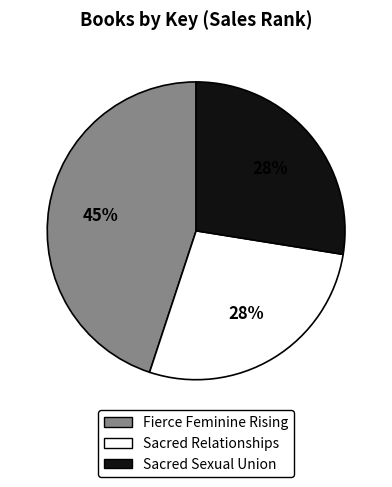

The Sacred Sexual Union slice represents 28% of the pie. True or false?

True